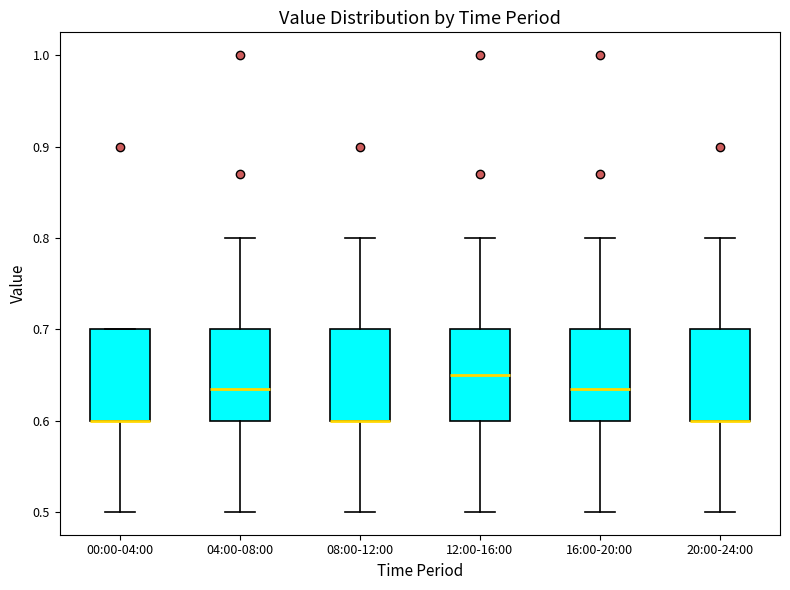

Where is the lower edge of the box for 00:00-04:00 on the y-axis? The values are not printed on the chart, so give them approximately, as read against the axis.

0.60